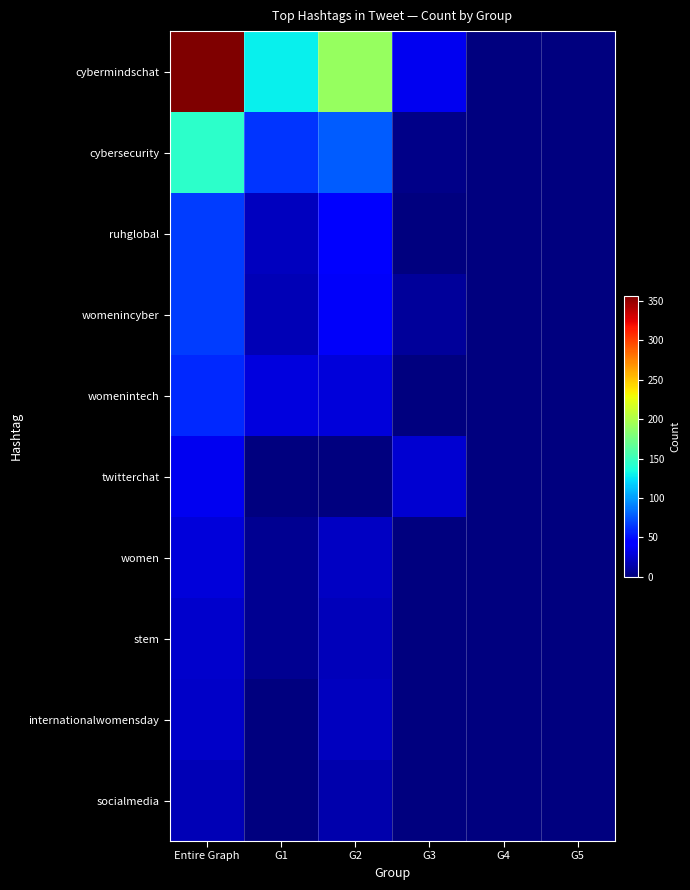

What is the difference between the highest and lowest values at G4?

1